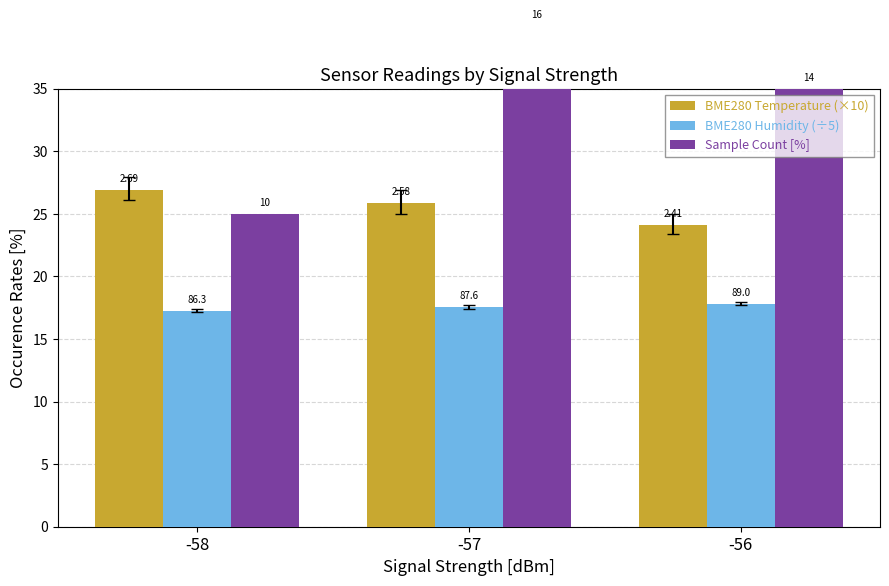

What is the spread (max minus min) of values at -56?

17.2